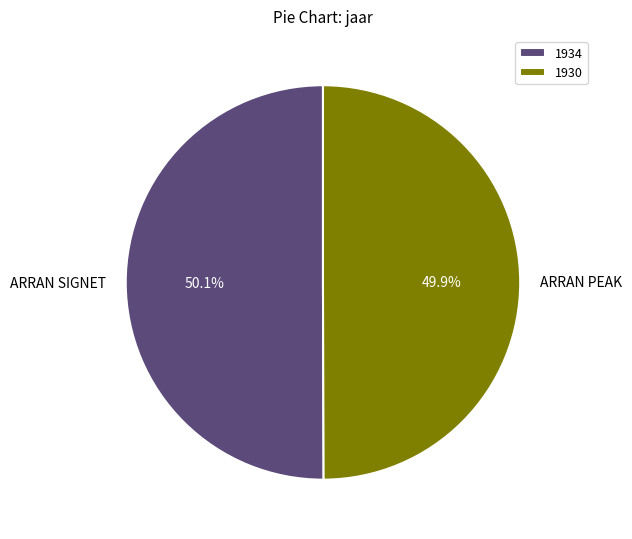

To the nearest percent, what portion does ARRAN PEAK represent?

50%